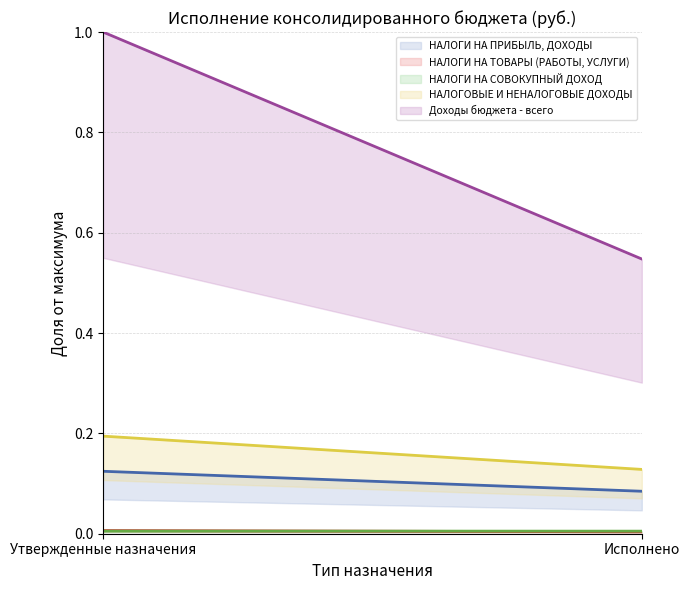

What is the lowest value of the НАЛОГОВЫЕ И НЕНАЛОГОВЫЕ ДОХОДЫ (линия) series?

0.1